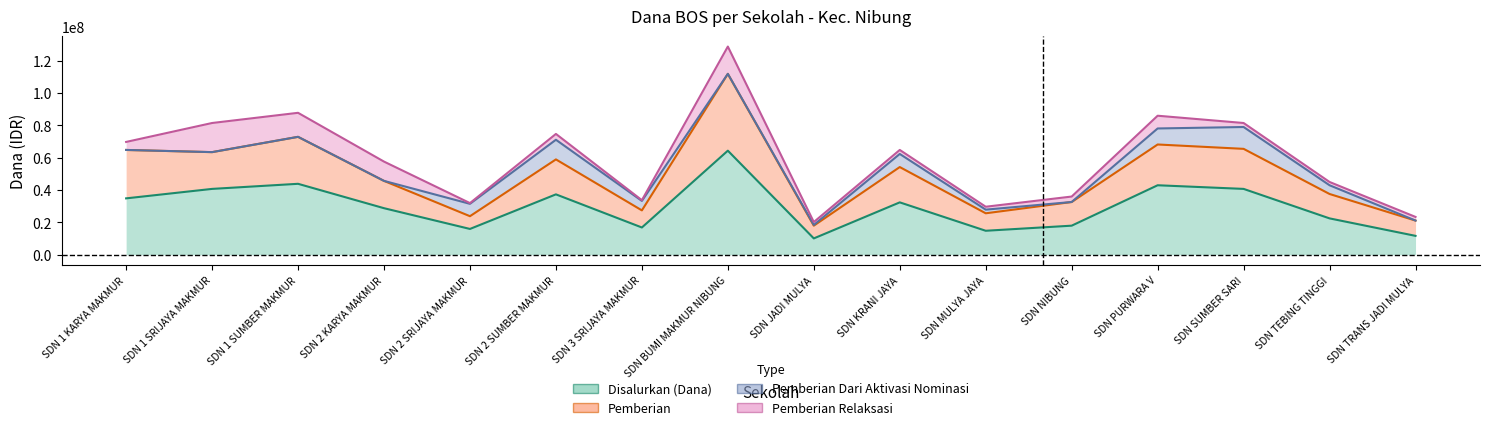

What is the value of the Pemberian point at the 1st from the left?

64800000